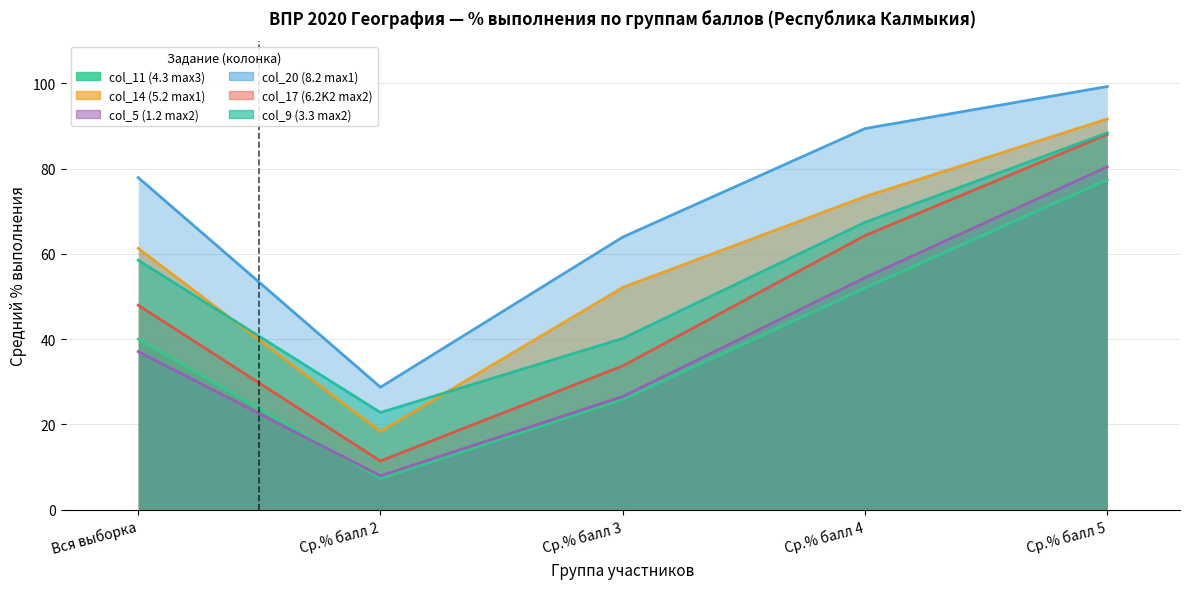

What position from the left is Вся выборка?

1